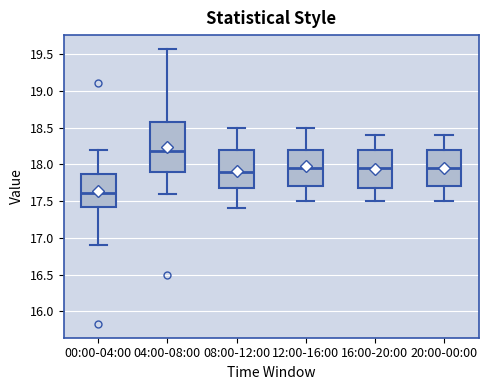

Where does the upper whisker of the box for 08:00-12:00 end on the y-axis? The values are not printed on the chart, so give them approximately, as read against the axis.

18.50